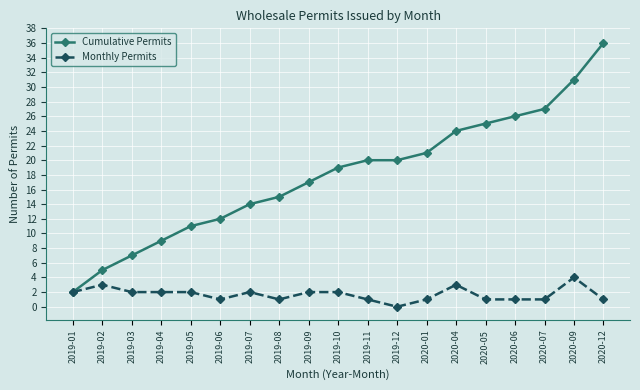

Reading left to right, what are all the values shown in this chart?

Cumulative Permits: 2019-01=2	2019-02=5	2019-03=7	2019-04=9	2019-05=11	2019-06=12	2019-07=14	2019-08=15	2019-09=17	2019-10=19	2019-11=20	2019-12=20	2020-01=21	2020-04=24	2020-05=25	2020-06=26	2020-07=27	2020-09=31	2020-12=36
Monthly Permits: 2019-01=2	2019-02=3	2019-03=2	2019-04=2	2019-05=2	2019-06=1	2019-07=2	2019-08=1	2019-09=2	2019-10=2	2019-11=1	2019-12=0	2020-01=1	2020-04=3	2020-05=1	2020-06=1	2020-07=1	2020-09=4	2020-12=1